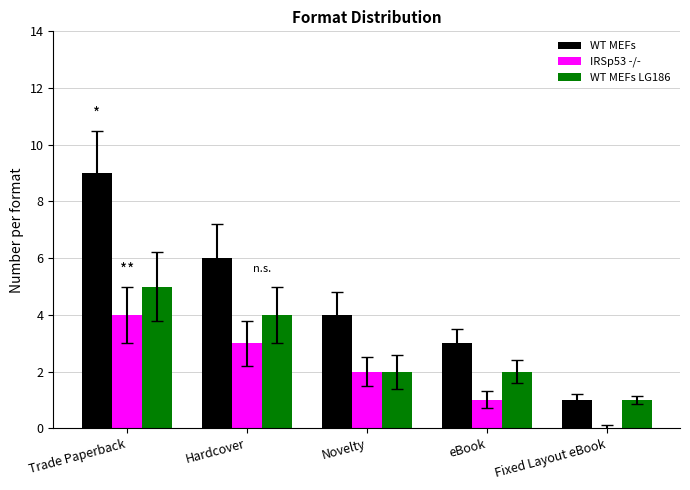

Where does the WT MEFs LG186 series first go above 2?

Trade Paperback